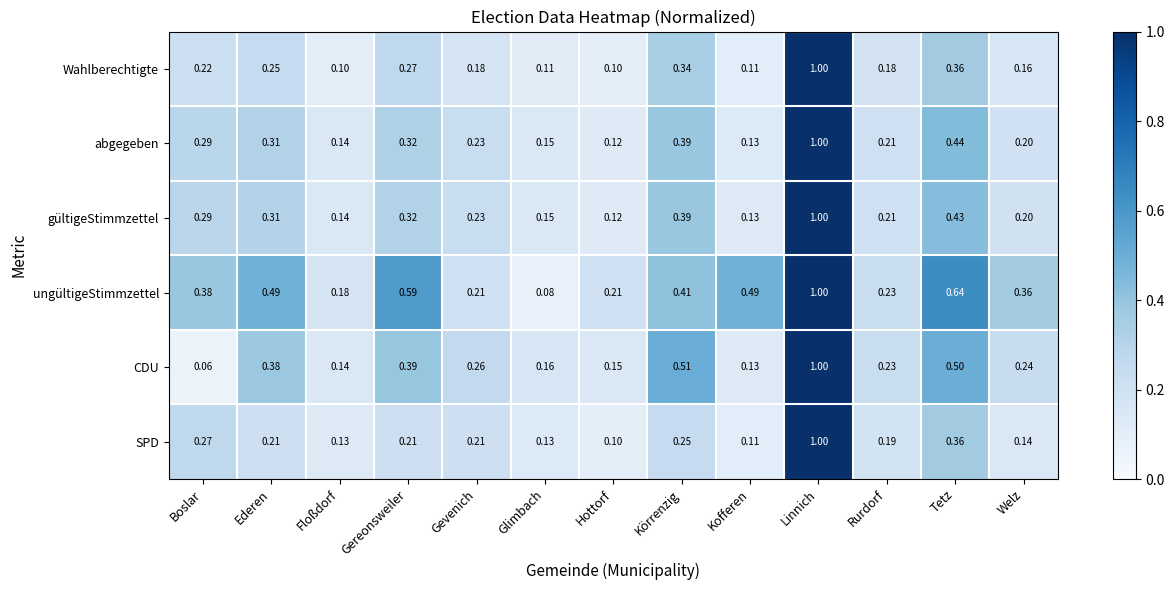

List the labels in order of CDU value, smallest first.

Boslar, Kofferen, Floßdorf, Hottorf, Glimbach, Rurdorf, Welz, Gevenich, Ederen, Gereonsweiler, Tetz, Körrenzig, Linnich